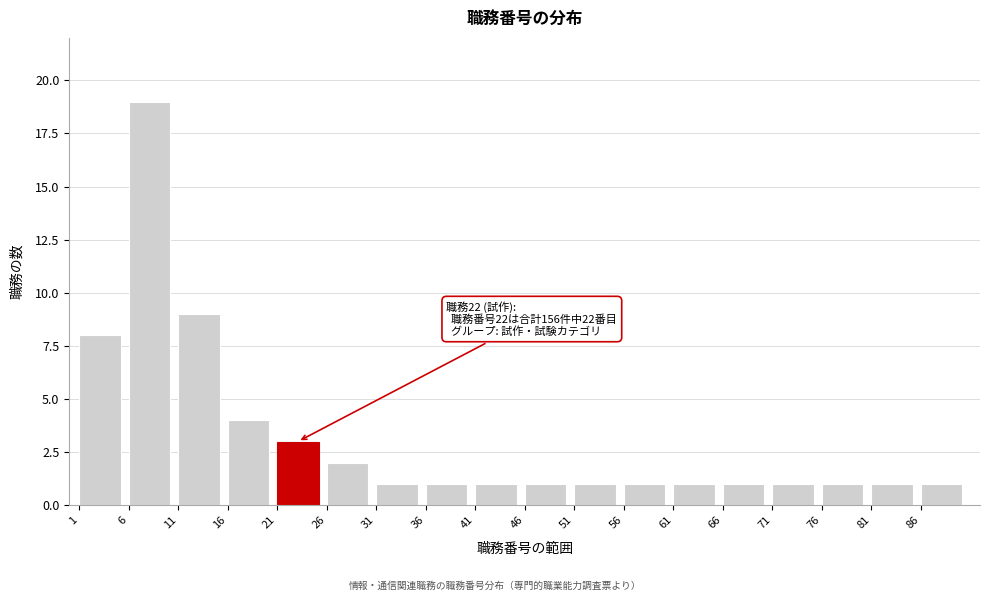

Reading left to right, transcribe all the data shown in this chart.

1=8	6=19	11=9	16=4	21=3	26=2	31=1	36=1	41=1	46=1	51=1	56=1	61=1	66=1	71=1	76=1	81=1	86=1